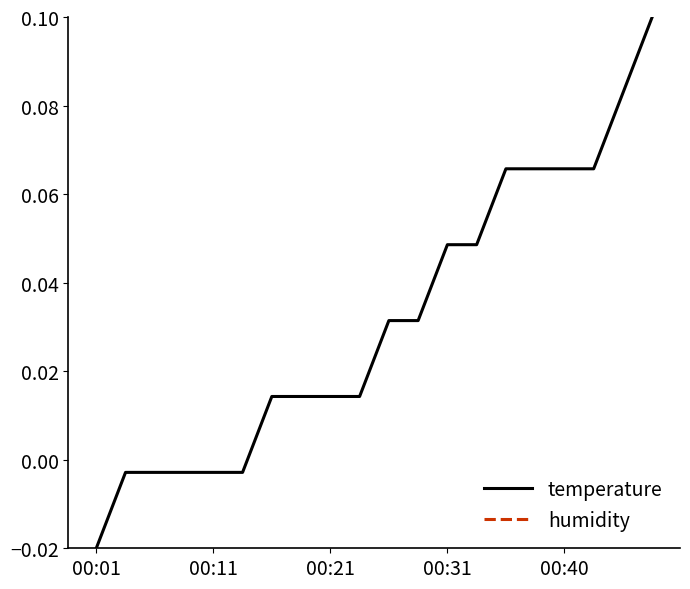

Which series changed the most between 00:31 and 13?

temperature